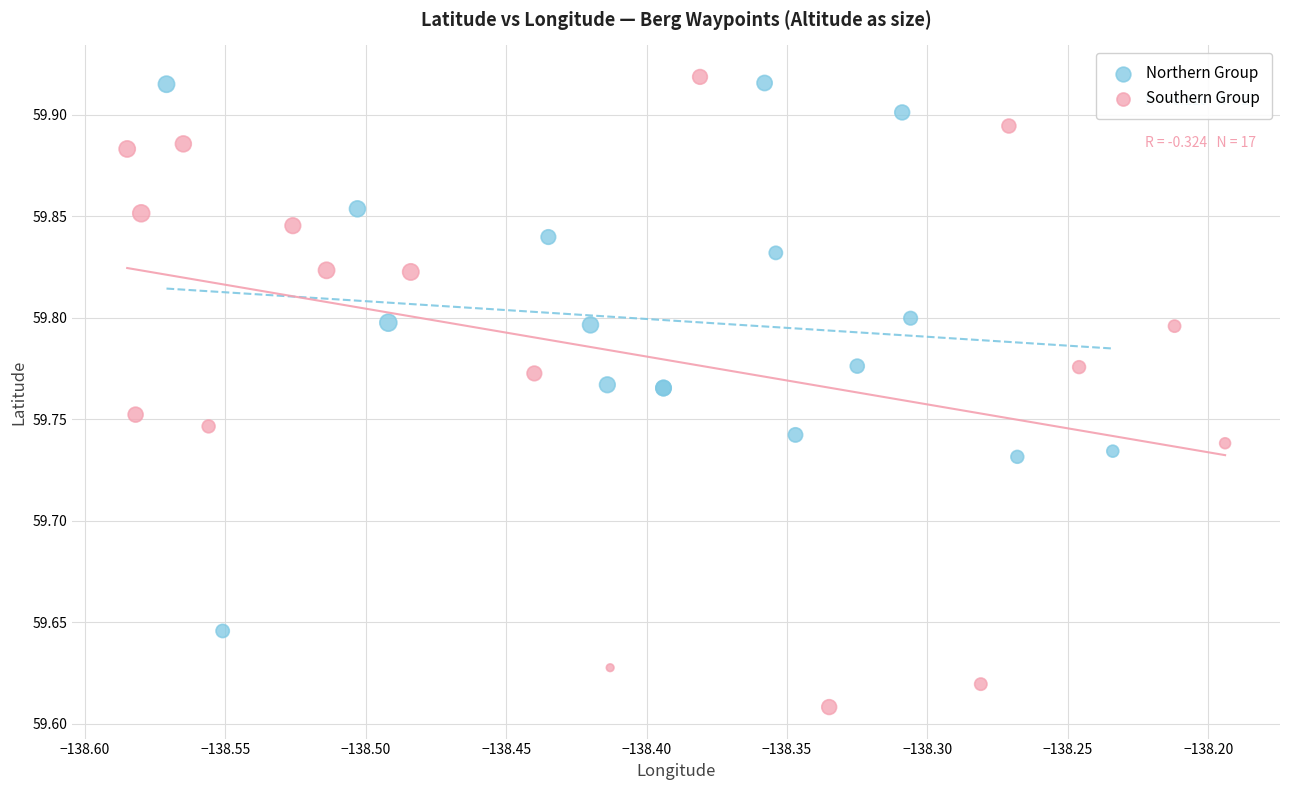

Which series contains the lowest Y value?

Southern Group